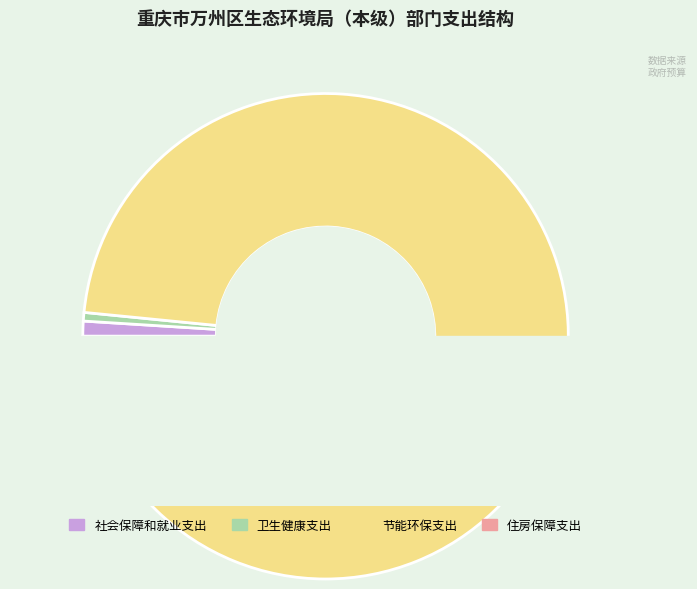

To the nearest percent, what is the difference between the 卫生健康支出 and 节能环保支出 slice percentages?

97%